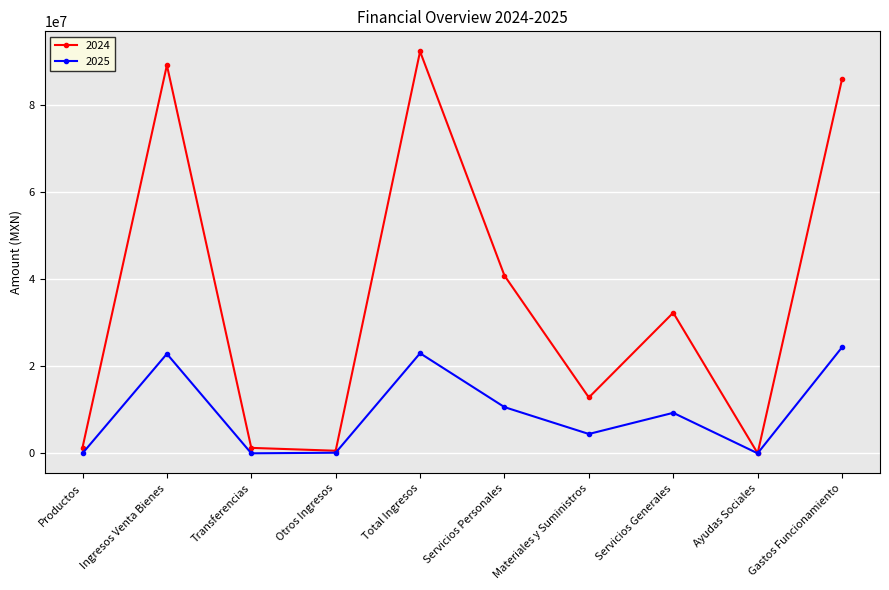

What is the average value of the 2024 series?

35621722.4